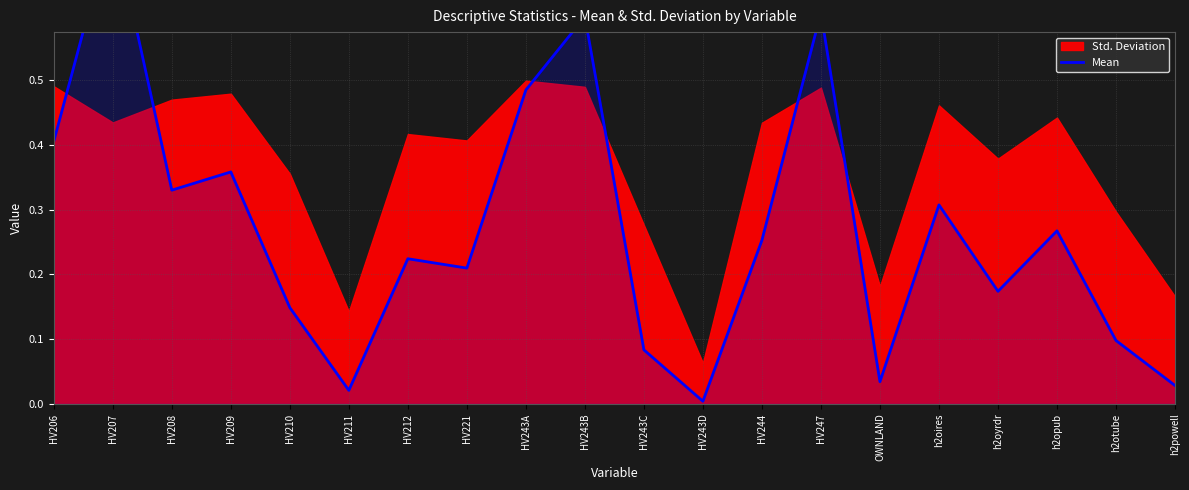

What is the difference between the maximum and minimum values?

0.7